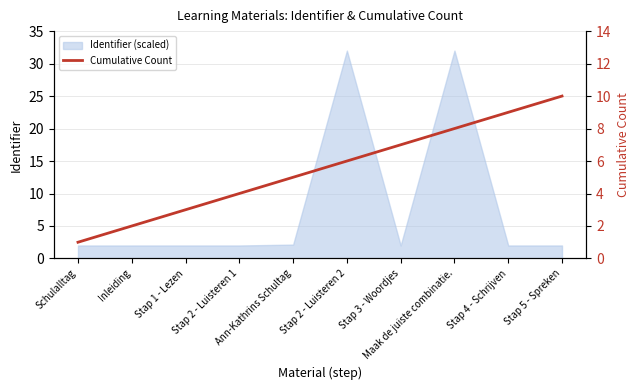

Which category has the lowest value across all series?

Schulalltag